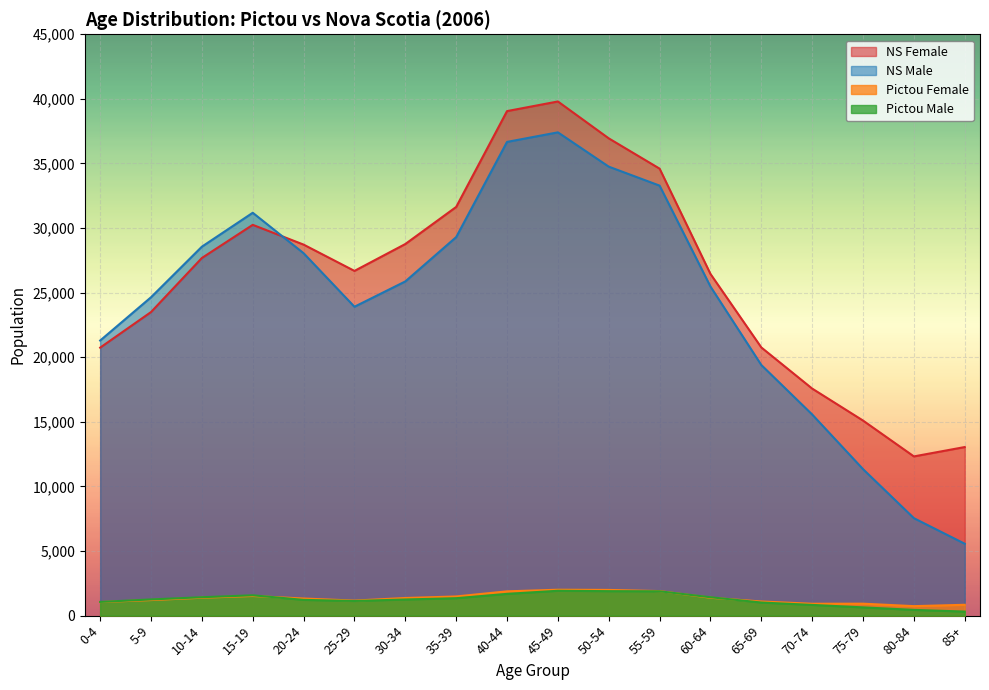

At how many categories does at least one series exceed 33284?

4